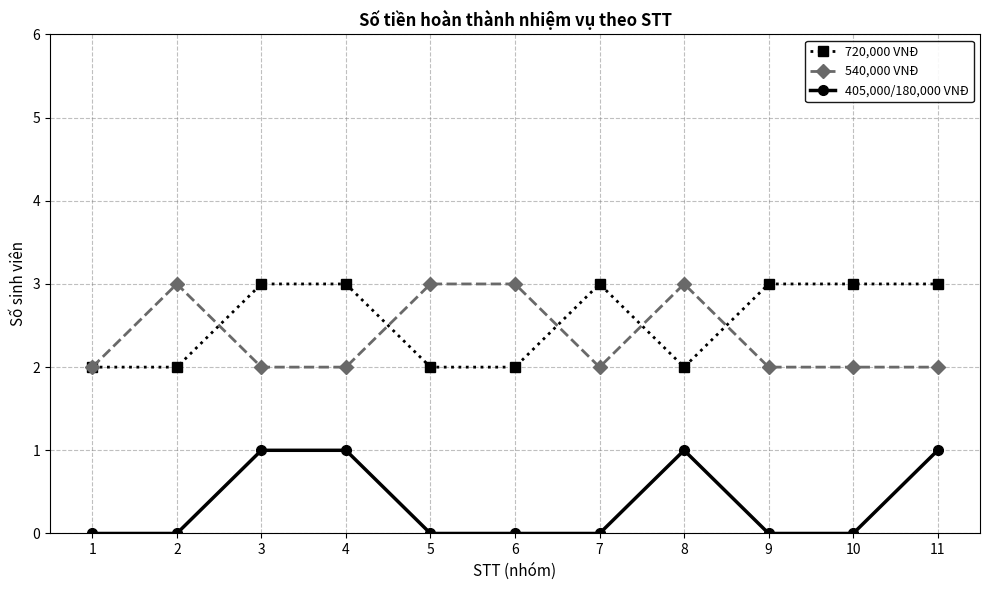

At which category does 540,000 VNĐ reach its first local peak?

2